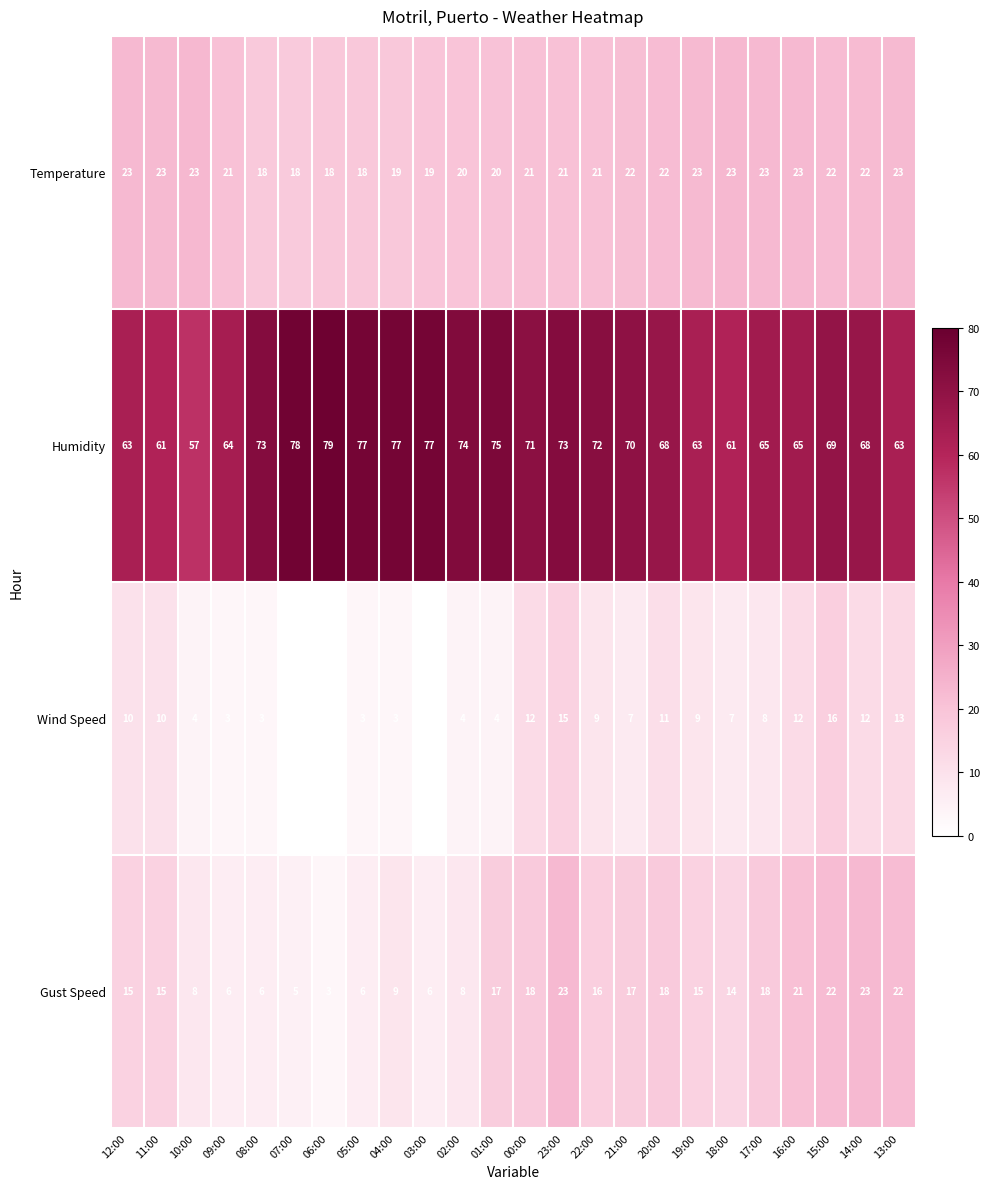

The Humidity series shows 23 at 06:00. True or false?

False